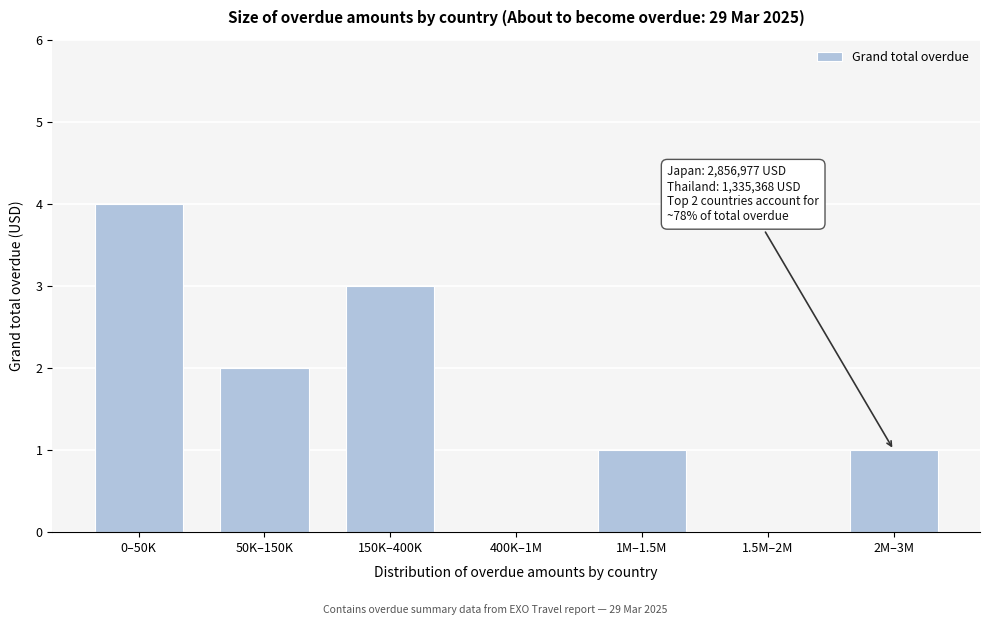

Reading left to right, what are all the values shown in this chart?

0–50K=4	50K–150K=2	150K–400K=3	400K–1M=0	1M–1.5M=1	1.5M–2M=0	2M–3M=1